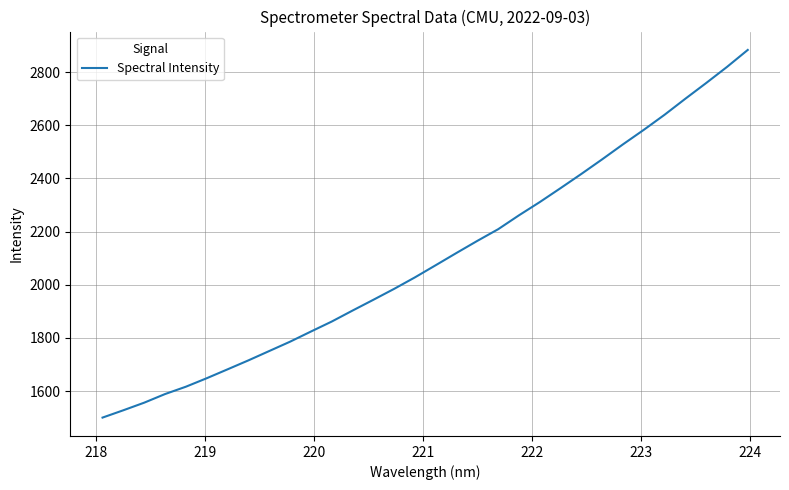

What is the average value?

2100.7